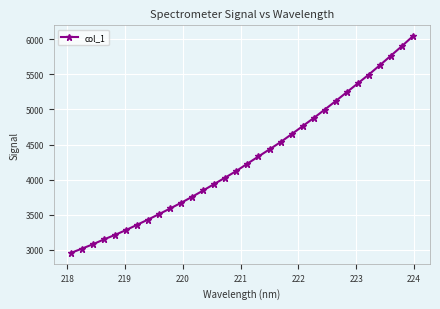

True or false: the data has more than 2 interior local peaks.

False